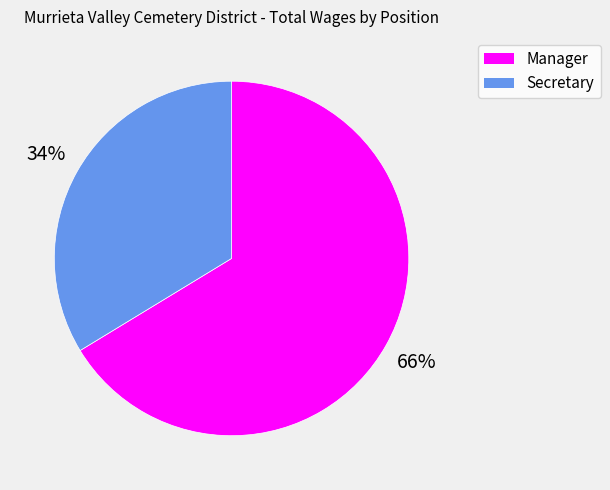

To the nearest percent, what is the average slice percentage?

50%